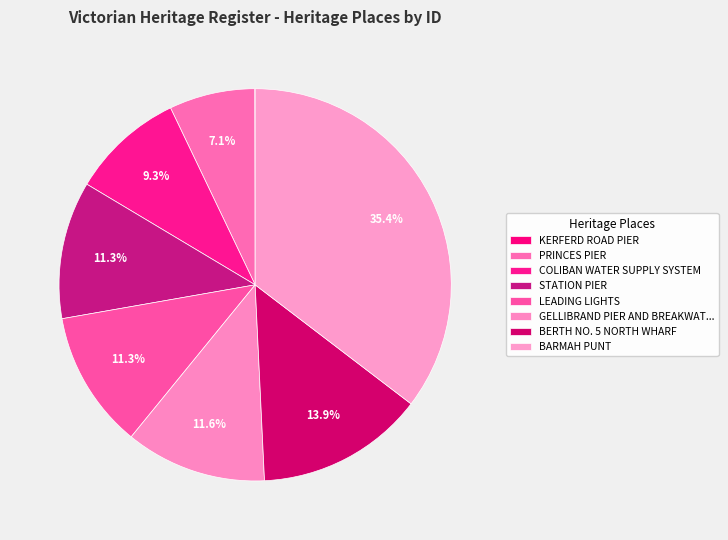

Approximately how many times larger is the value at COLIBAN WATER SUPPLY SYSTEM compared to KERFERD ROAD PIER?

291.1